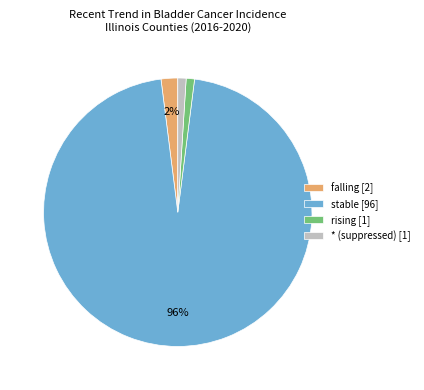

To the nearest percent, what is the average slice percentage?

25%